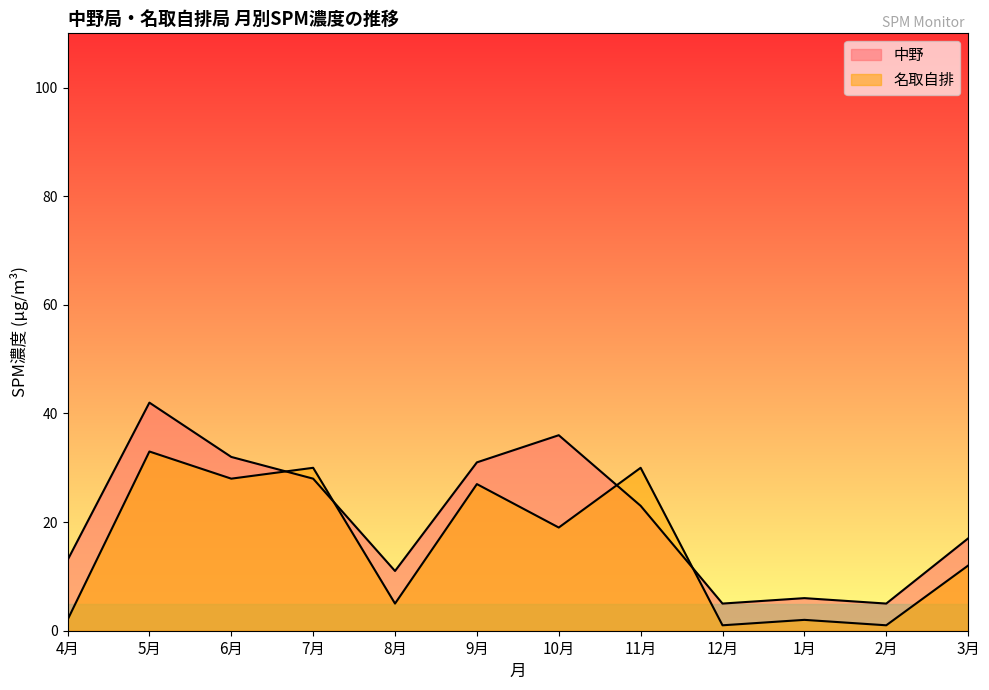

At which category is the sum across all series the highest?

5月